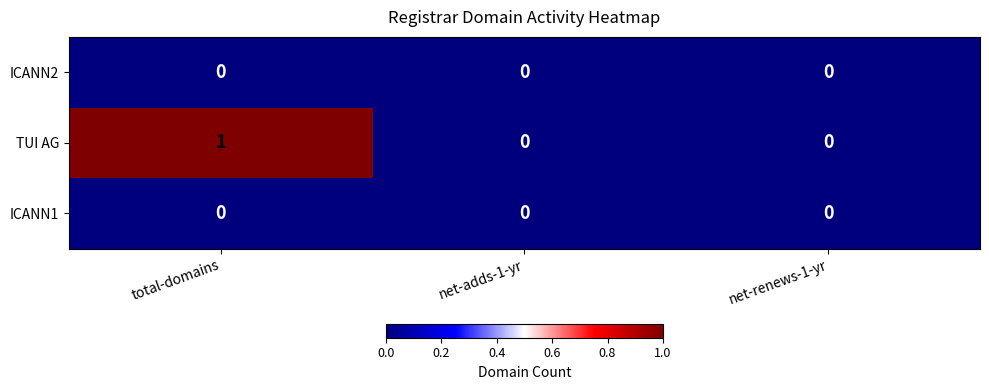

True or false: ICANN1 has a value of 0 at net-adds-1-yr.

True